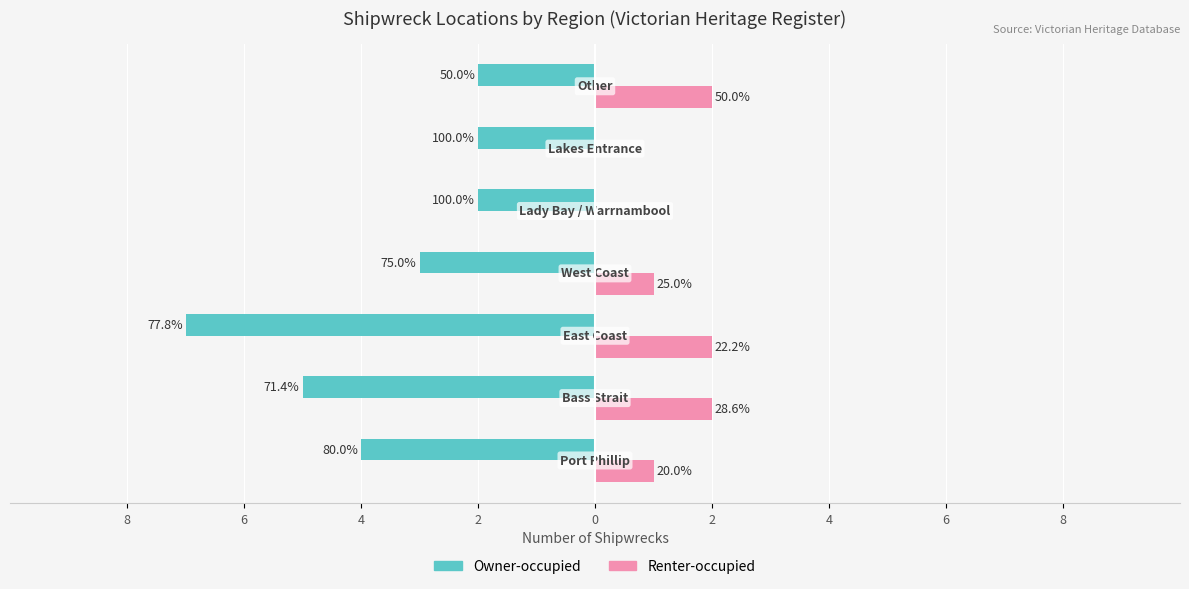

What are all the series names shown in the legend?

Owner-occupied, Renter-occupied